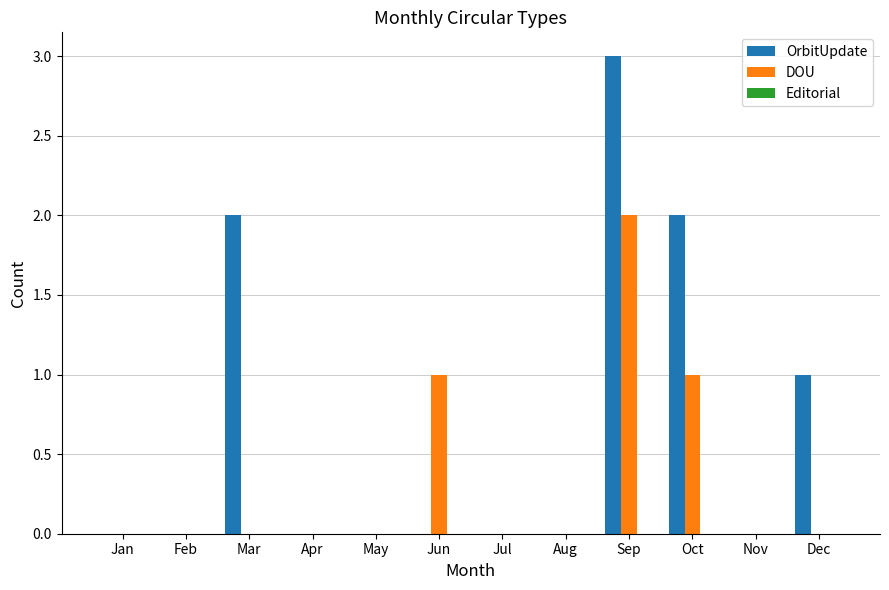

The OrbitUpdate series shows 5 at Sep. True or false?

False